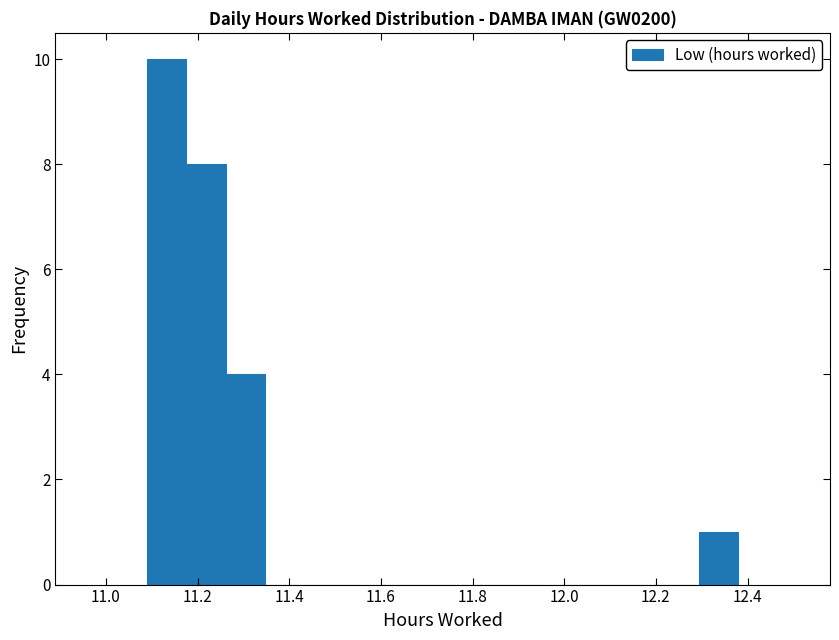

Reading left to right, list every bar in this chart as the range it spans on the x-axis followed by its height. Neither the bar edges nor the heights are printed on the chart, so give them approximately, as read against the axes.

11.090 to 11.176: 10
11.176 to 11.262: 8
11.262 to 11.348: 4
11.348 to 11.434: 0
11.434 to 11.520: 0
11.520 to 11.606: 0
11.606 to 11.692: 0
11.692 to 11.778: 0
11.778 to 11.864: 0
11.864 to 11.950: 0
11.950 to 12.036: 0
12.036 to 12.122: 0
12.122 to 12.208: 0
12.208 to 12.294: 0
12.294 to 12.380: 1